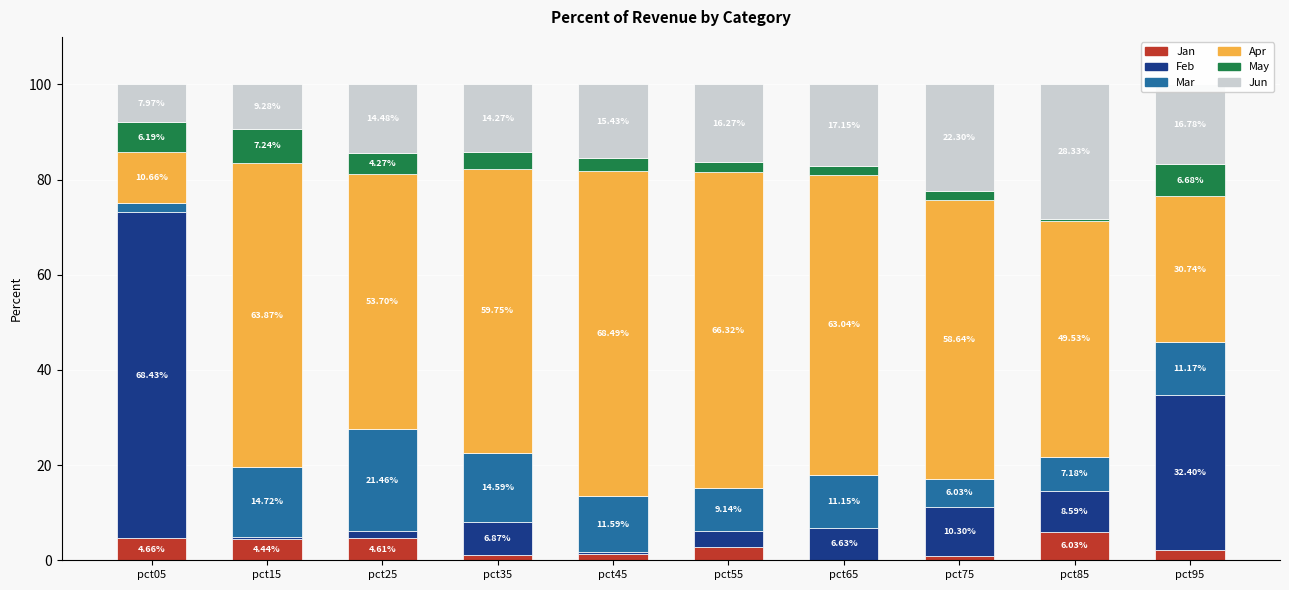

What is the sum of the Jan values at pct55 and pct25?

7.4